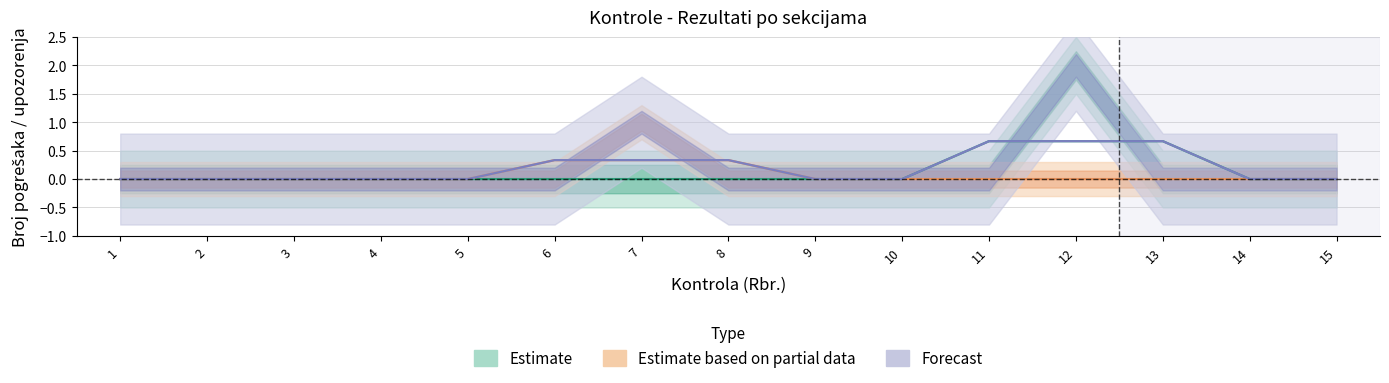

What is the sum of all Estimate values?

2.0